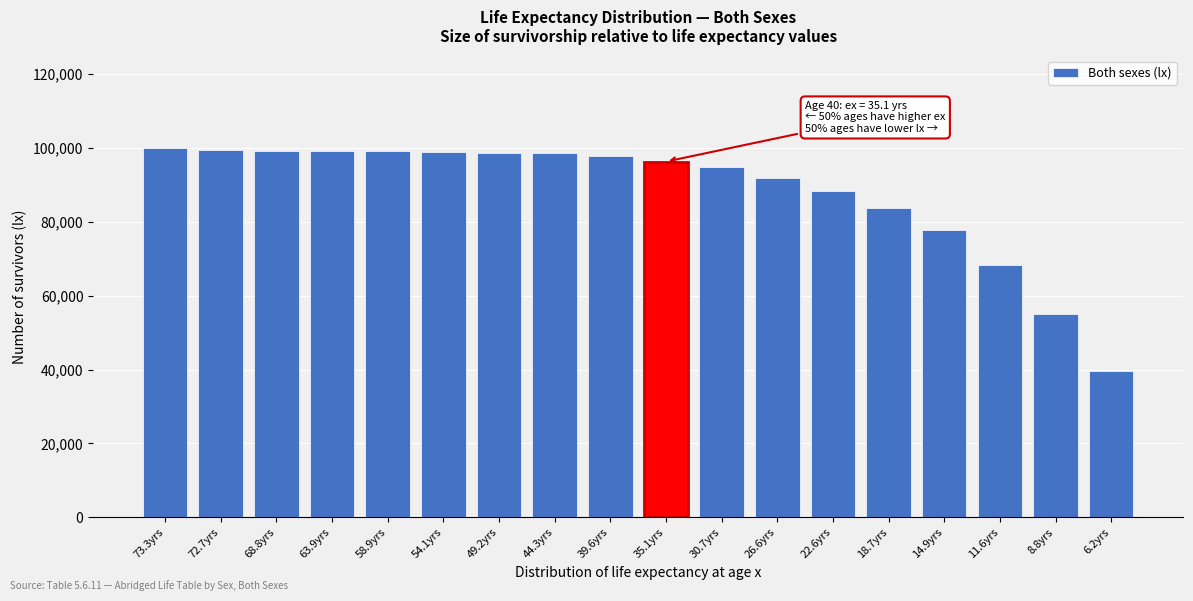

Which label corresponds to the smallest value in the chart?

6.2yrs